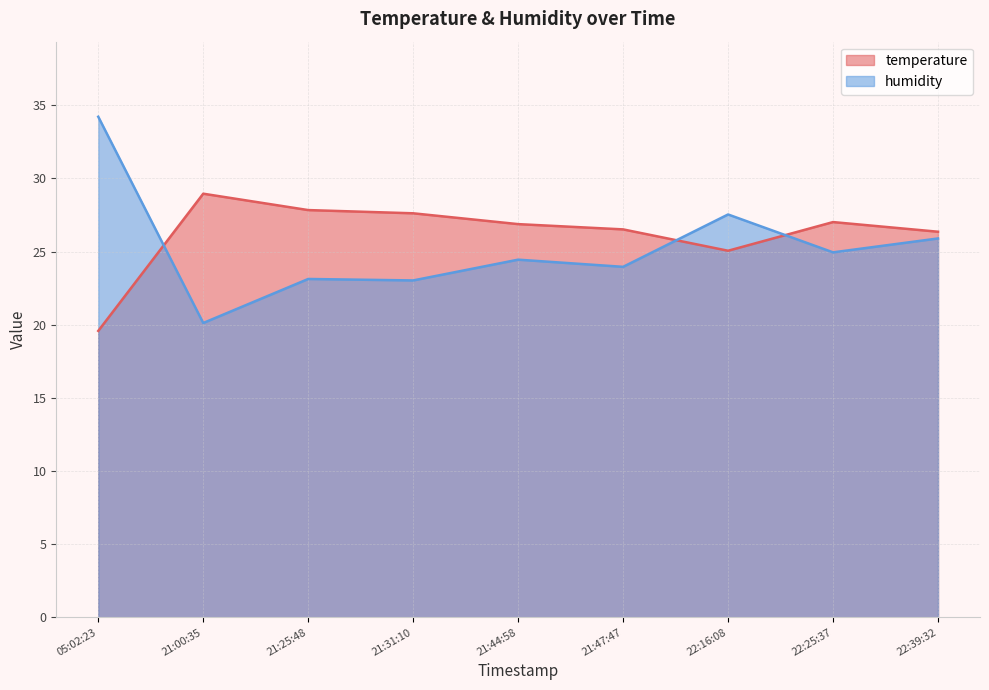

Count the number of data series in this chart.

2